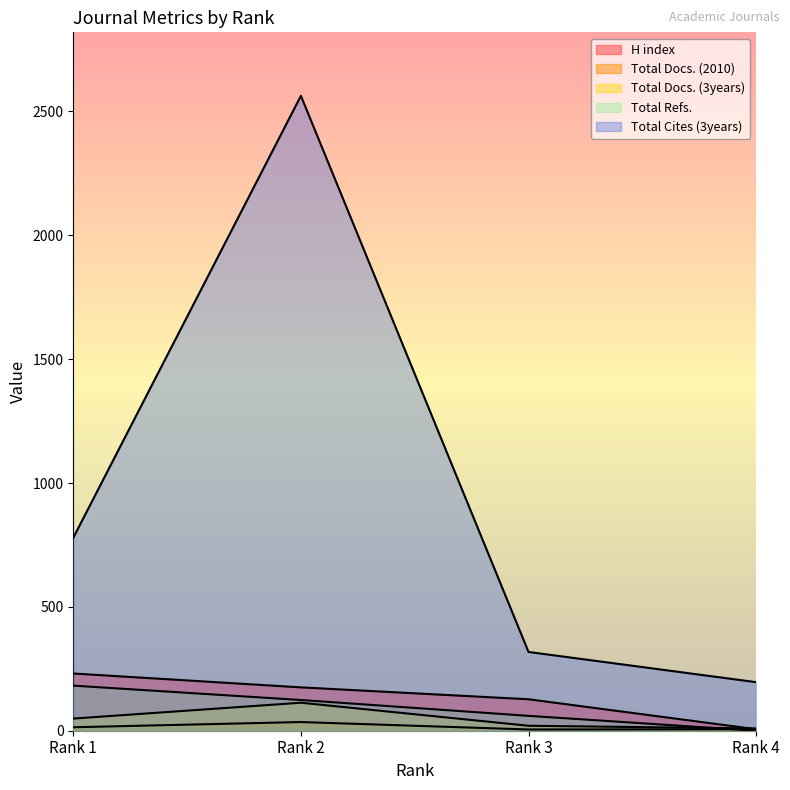

What is the approximate value of Total Docs. (3years) at Rank 1?

49